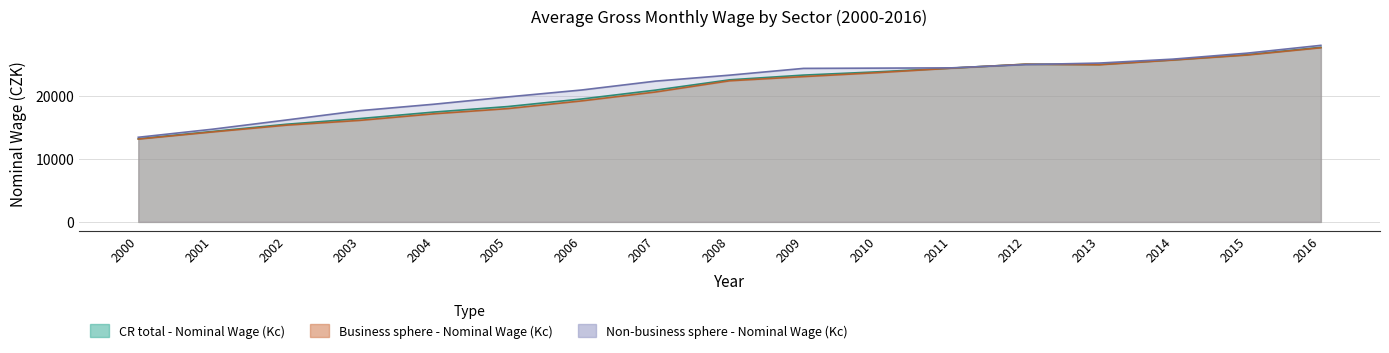

The value of Non-business sphere - Nominal Wage (Kc) at 2003 is 17692. True or false?

True